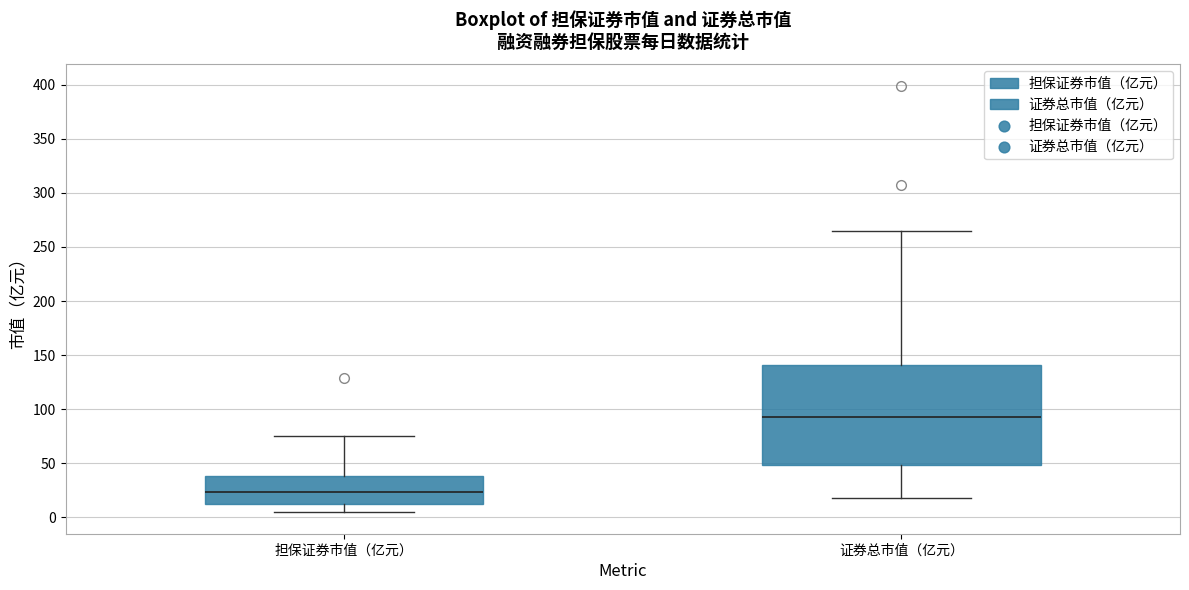

Which box's median line is the highest?

证券总市值（亿元）